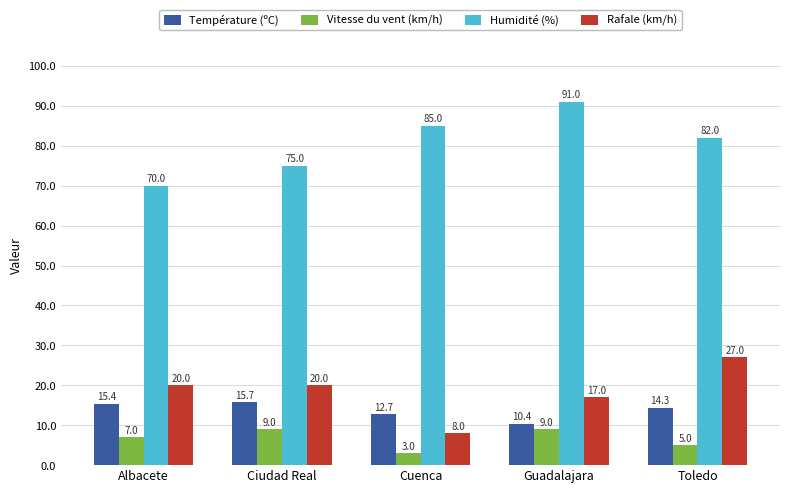

What is the approximate value of Rafale (km/h) at Ciudad Real?

20.0